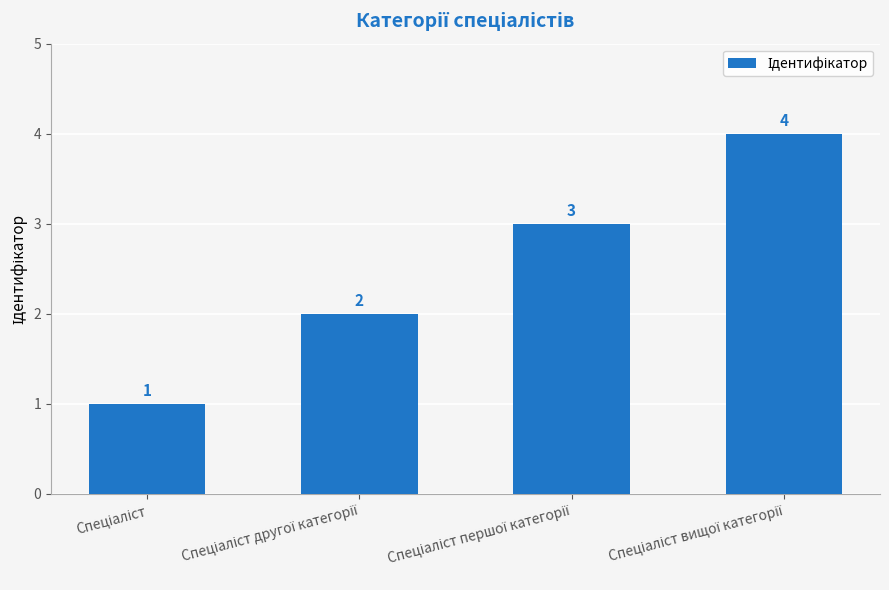

What is the value of the 1st bar from the left?

1